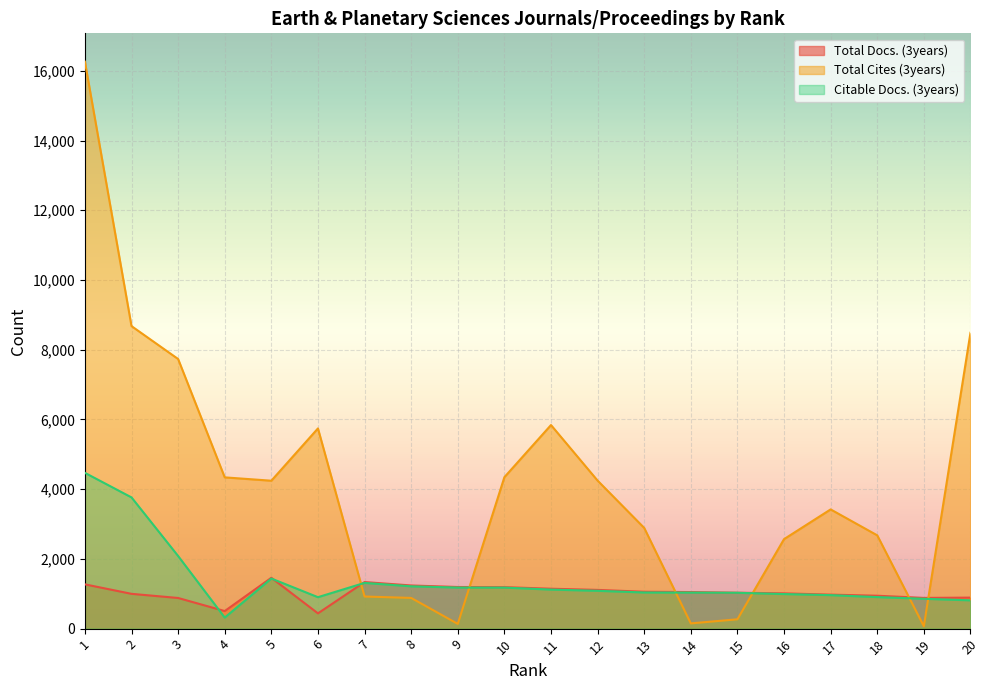

How many times do Total Cites (3years) and Total Docs. (3years) cross each other?

6